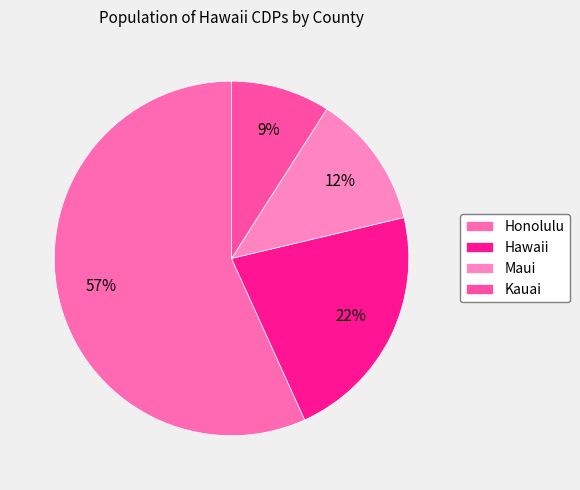

Which category has the biggest portion of the pie?

Honolulu